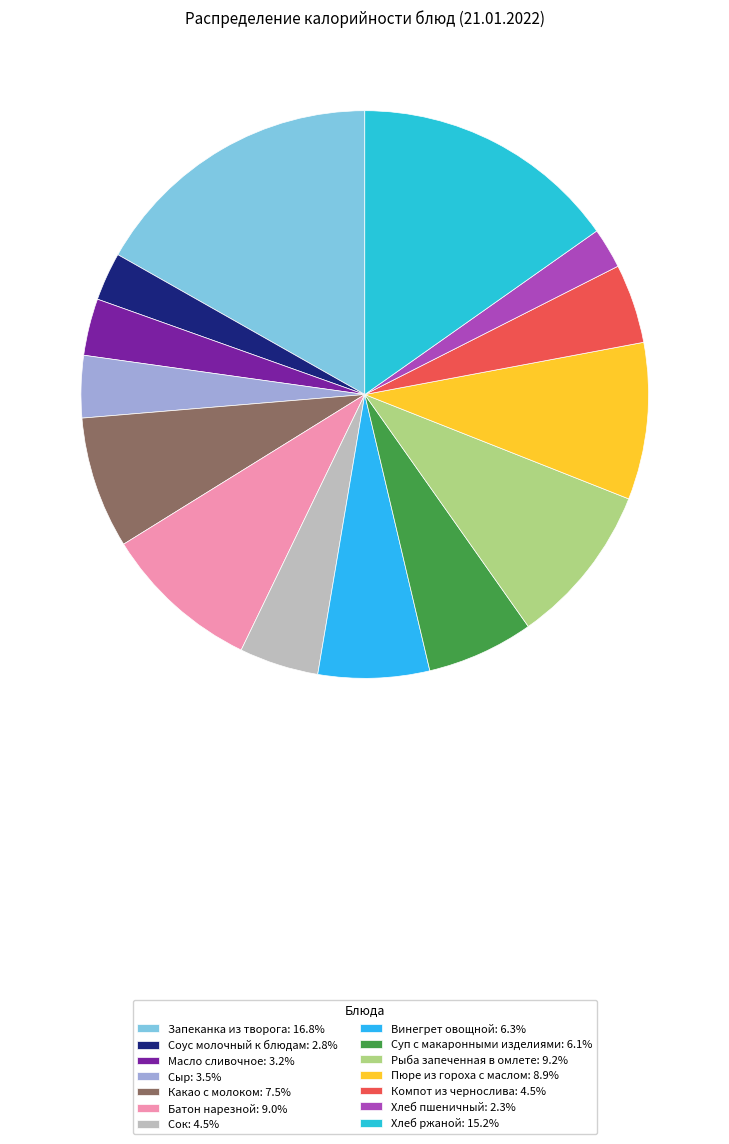

True or false: Батон нарезной accounts for 1% of the total.

False